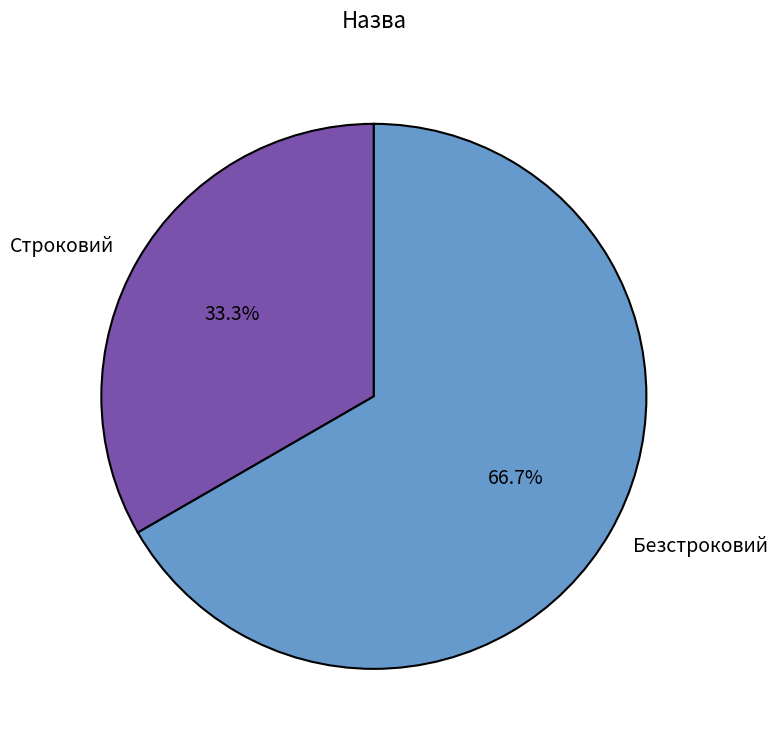

Between Строковий and Безстроковий, which is larger?

Безстроковий